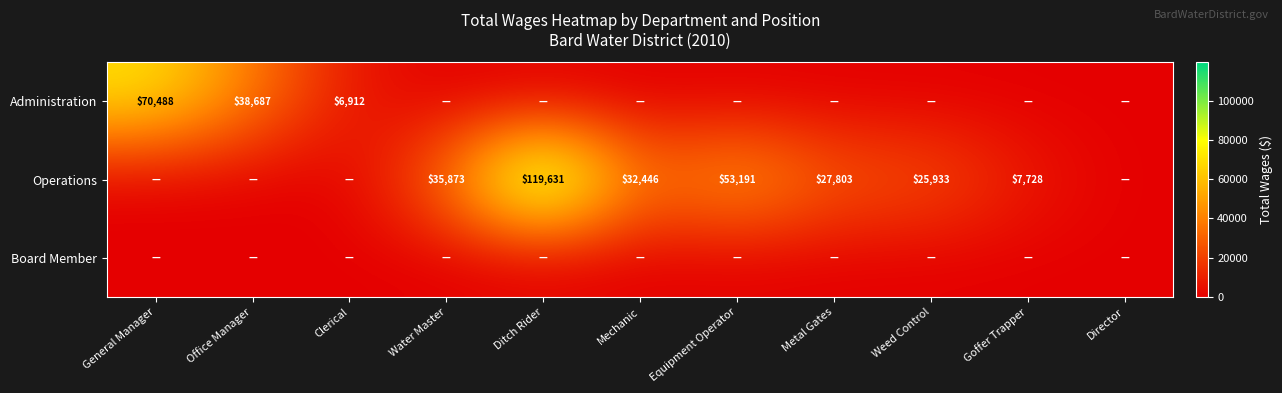

Is it true that Administration equals 48860 at Director?

False